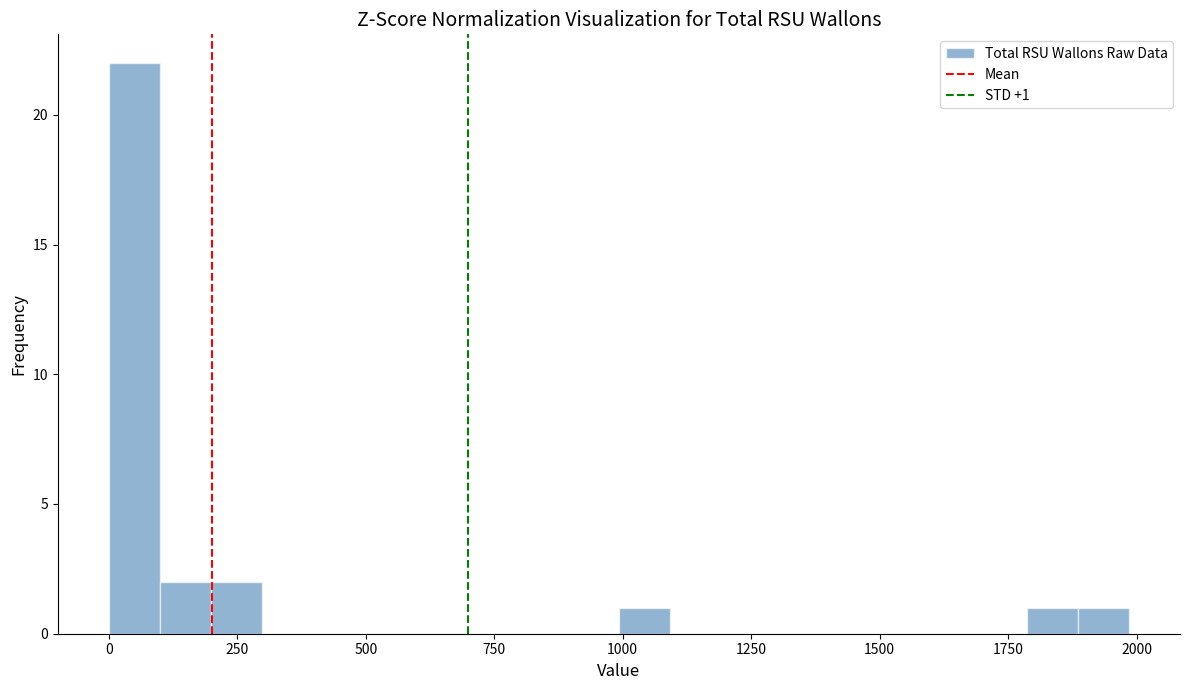

Around what value on the x-axis is the tallest bar? Give the approximate position of its centre, as read against the axis.

50